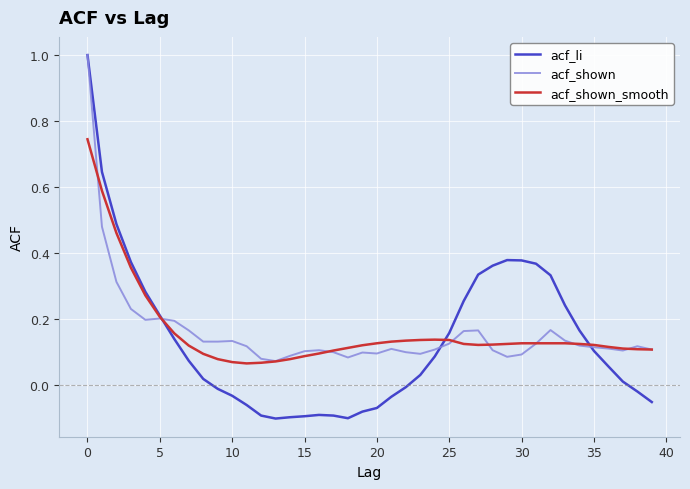

Which series has the widest spread of values?

acf_li